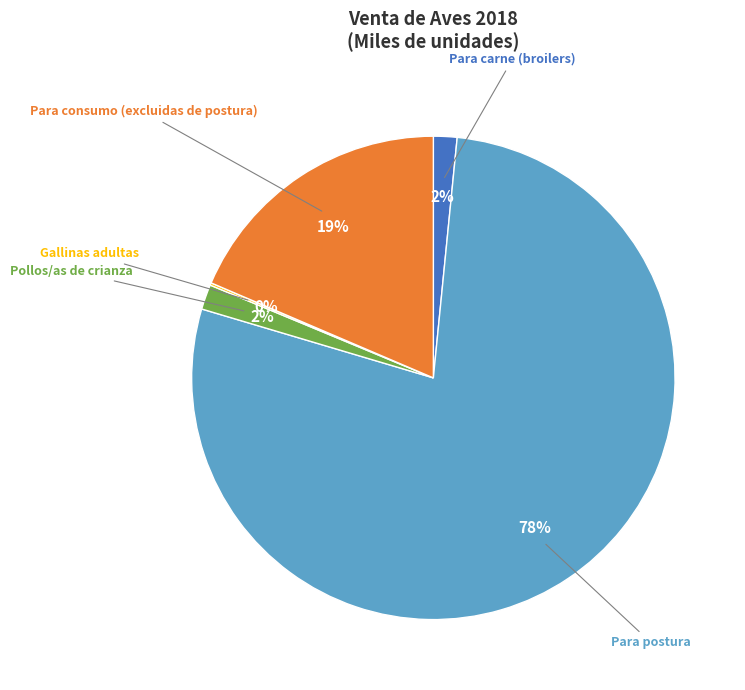

To the nearest percent, what is the average slice percentage?

20%